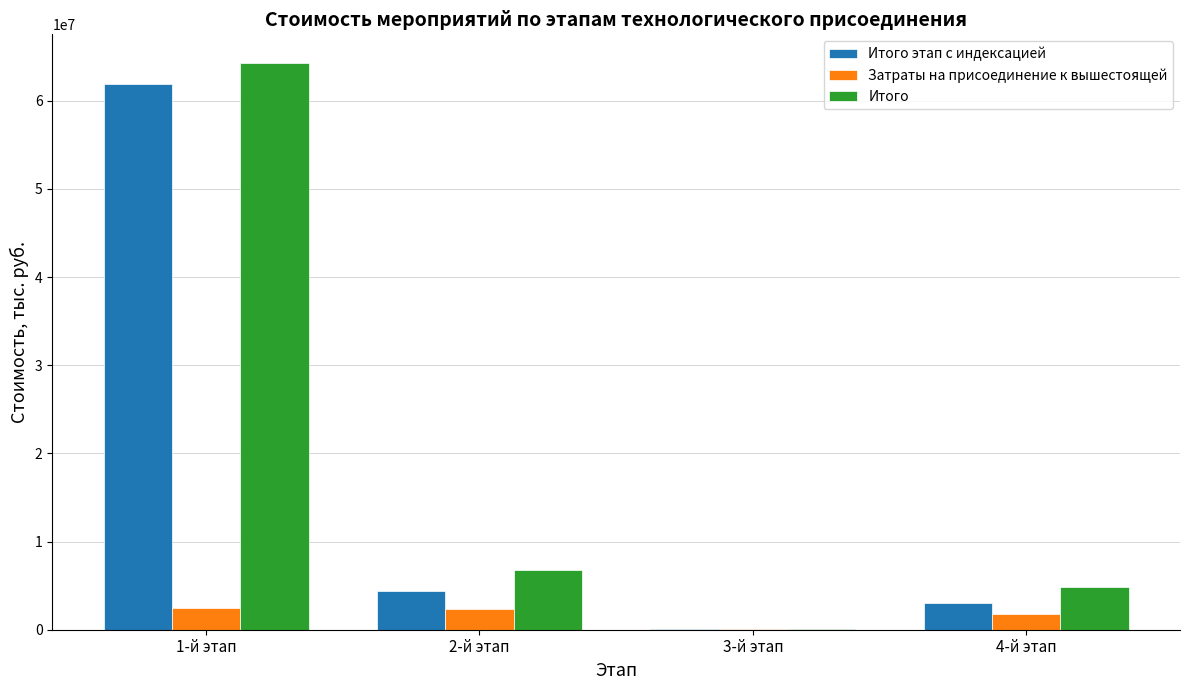

What is the total value across all series at 2-й этап?

13558839.4